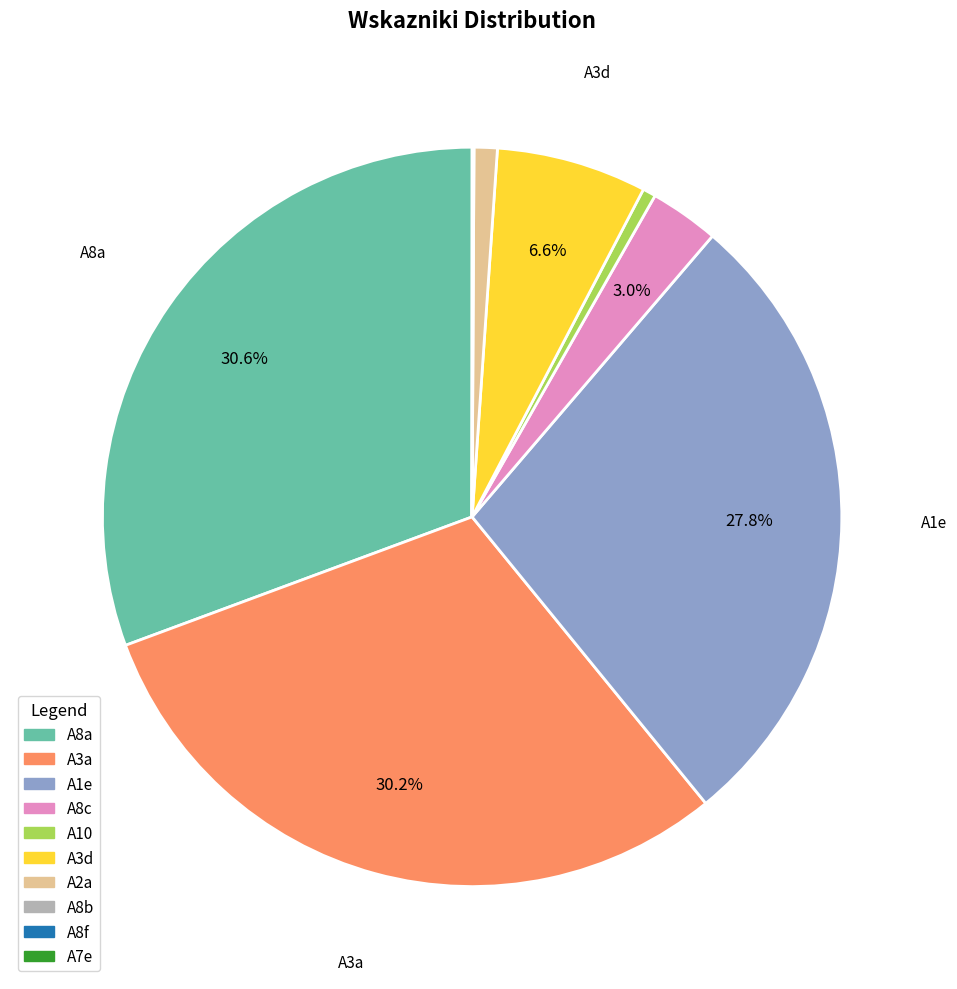

Do A1e and A3a together represent more than half of the pie?

Yes